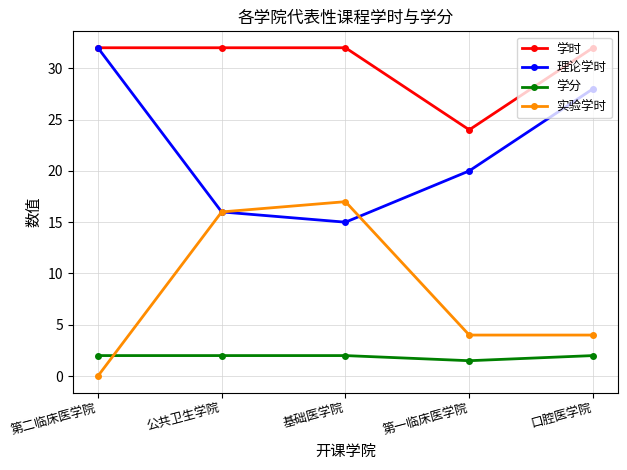

Reading right to left, list all the values displayed in this chart.

学时: 32.0	24.0	32.0	32.0	32.0
理论学时: 28.0	20.0	15.0	16.0	32.0
学分: 2.0	1.5	2.0	2.0	2.0
实验学时: 4.0	4.0	17.0	16.0	0.0